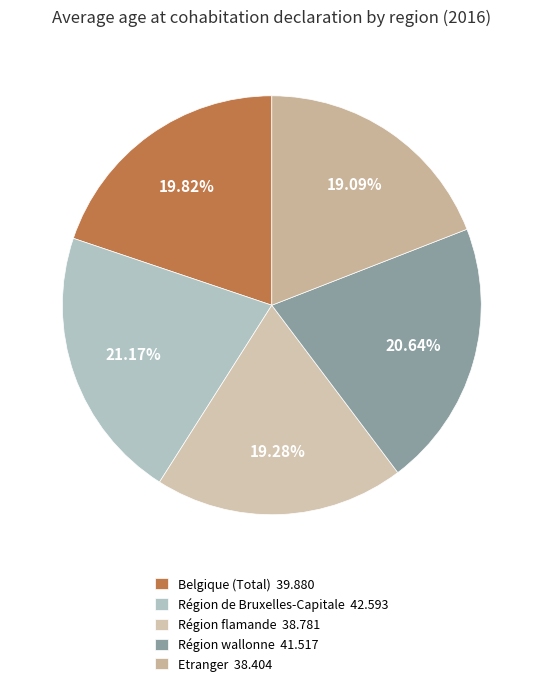

How many slices are in this pie chart?

5